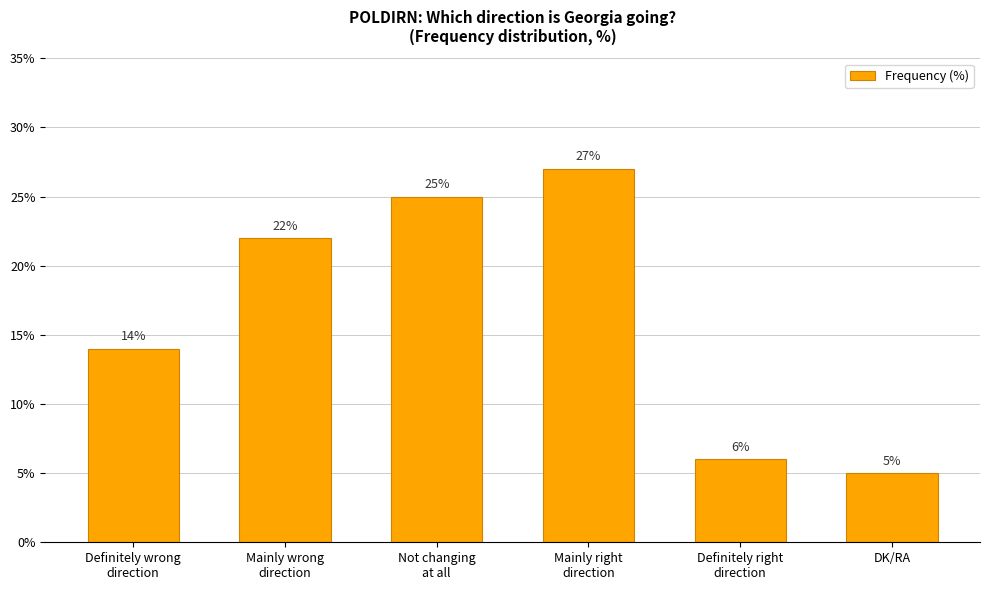

Between DK/RA and Mainly wrong
direction, which is larger?

Mainly wrong
direction